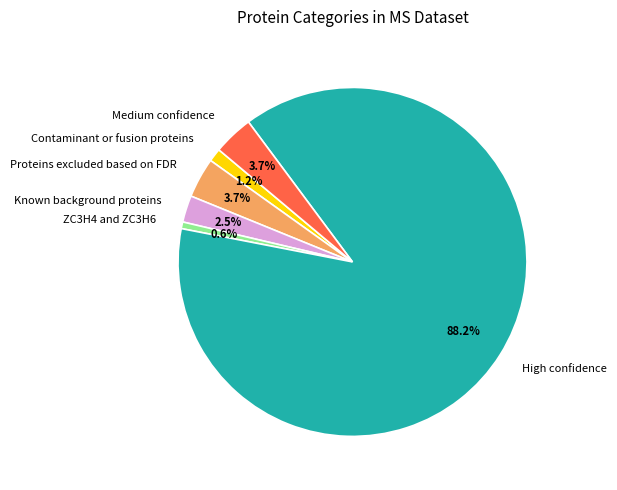

How many slices are in this pie chart?

6